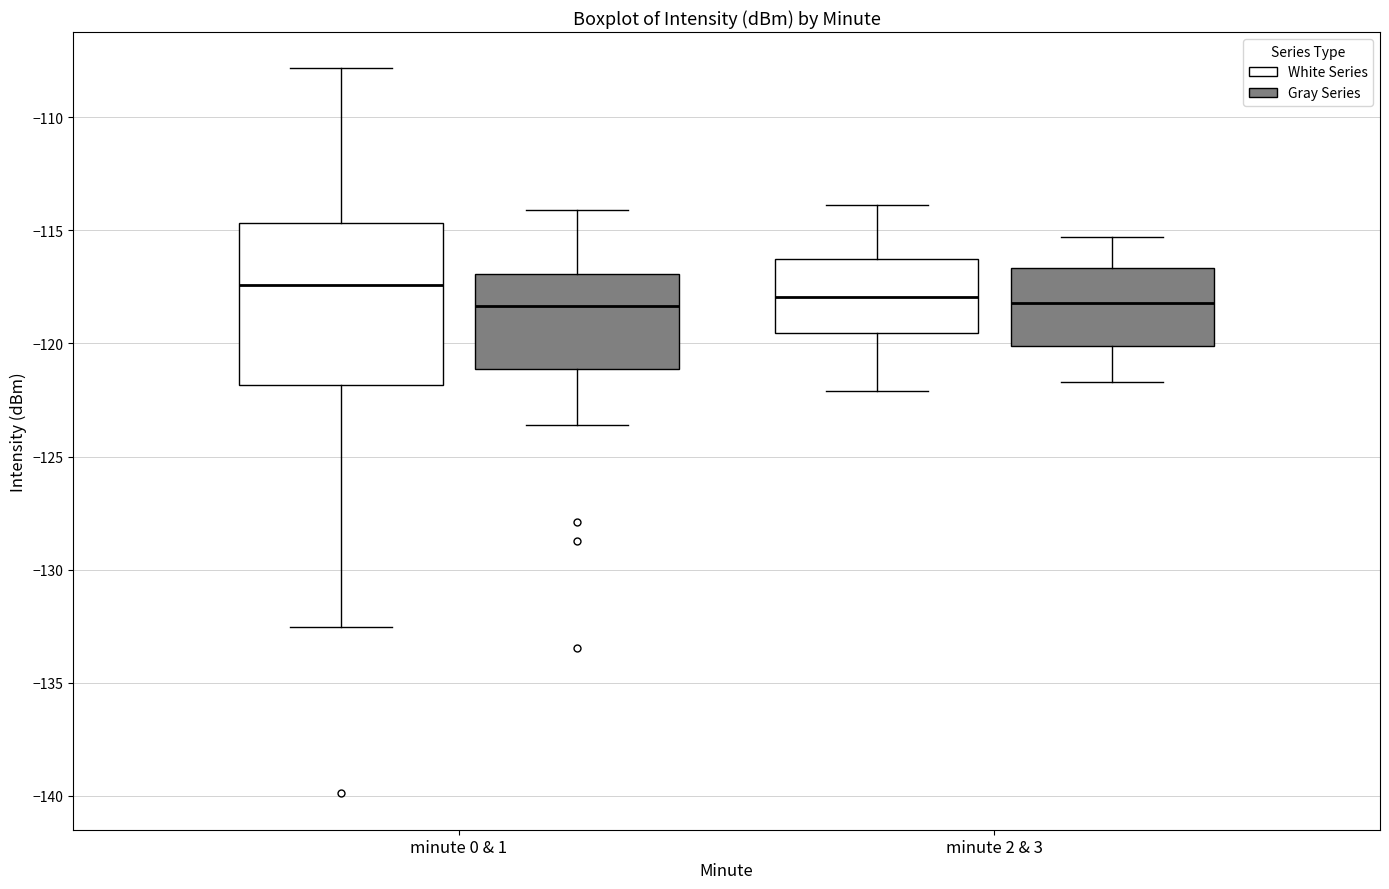

Which box is the tallest, from its lower edge to its upper edge?

minute 0 & 1 (White Series)